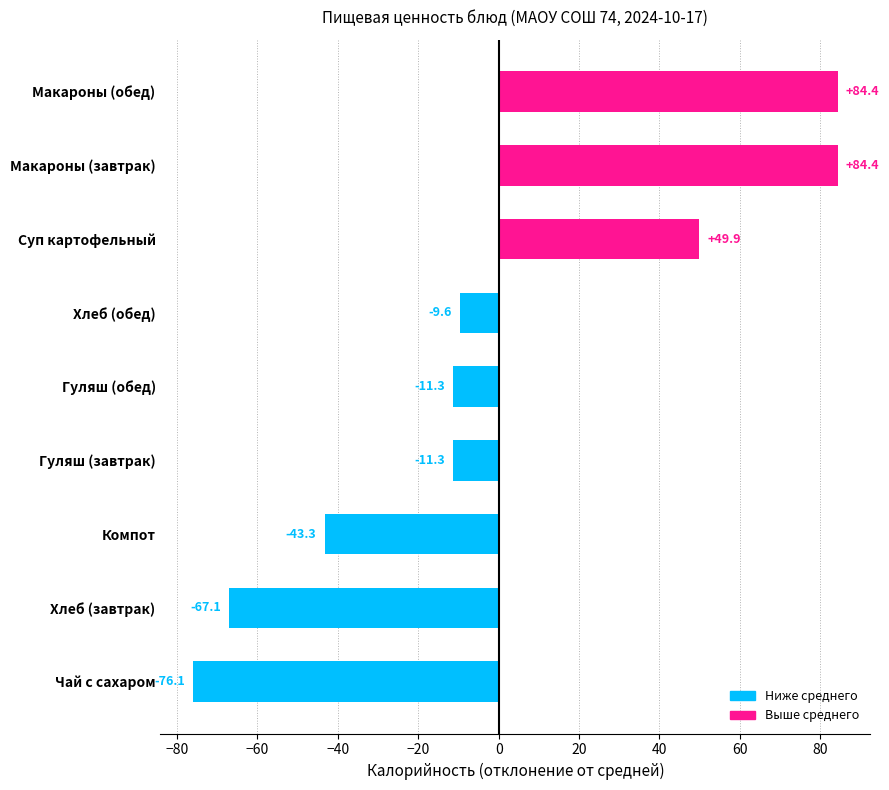

Between Макароны (обед) and Компот, which is larger?

Макароны (обед)